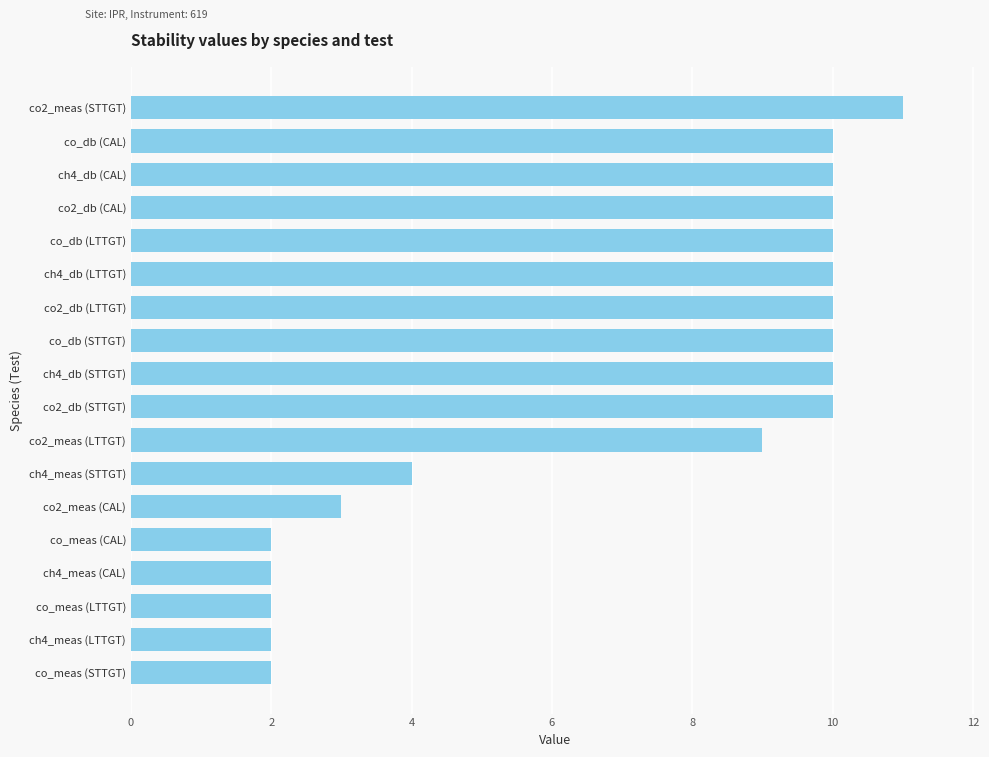

What is the minimum value shown in the chart?

2